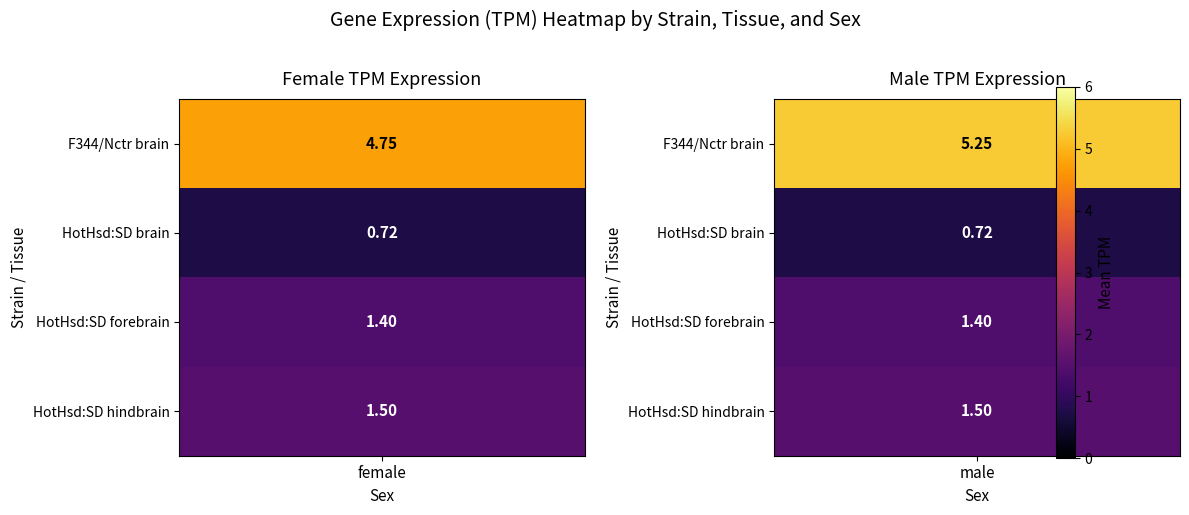

At which category is the sum across all series the highest?

male